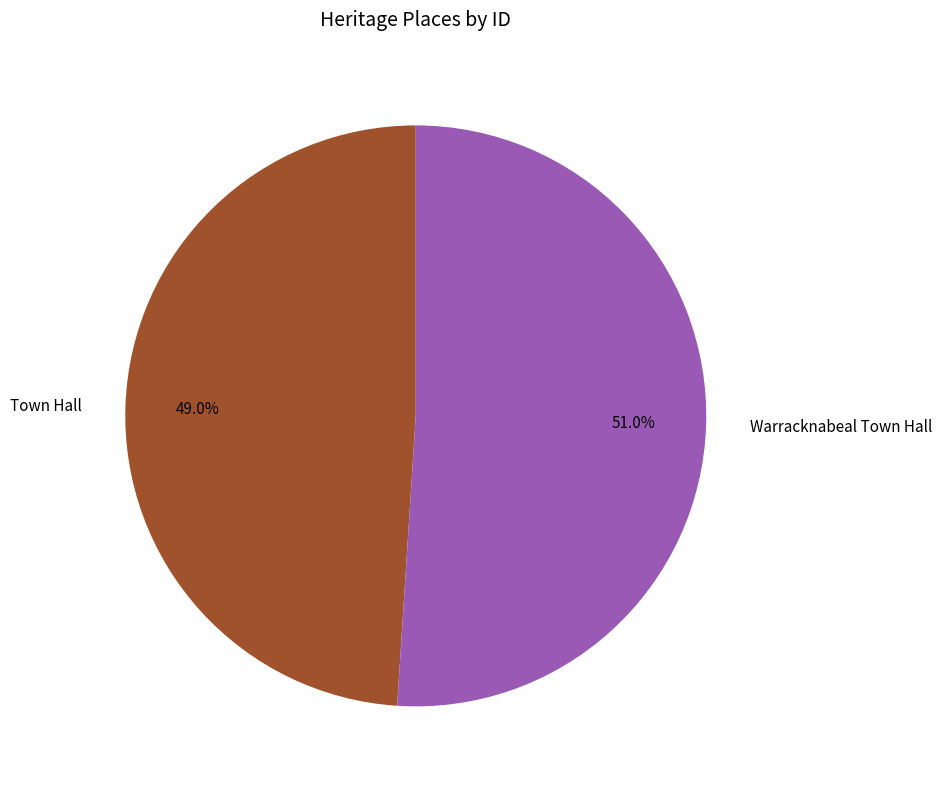

Rank the categories by value from lowest to highest.

Town Hall, Warracknabeal Town Hall